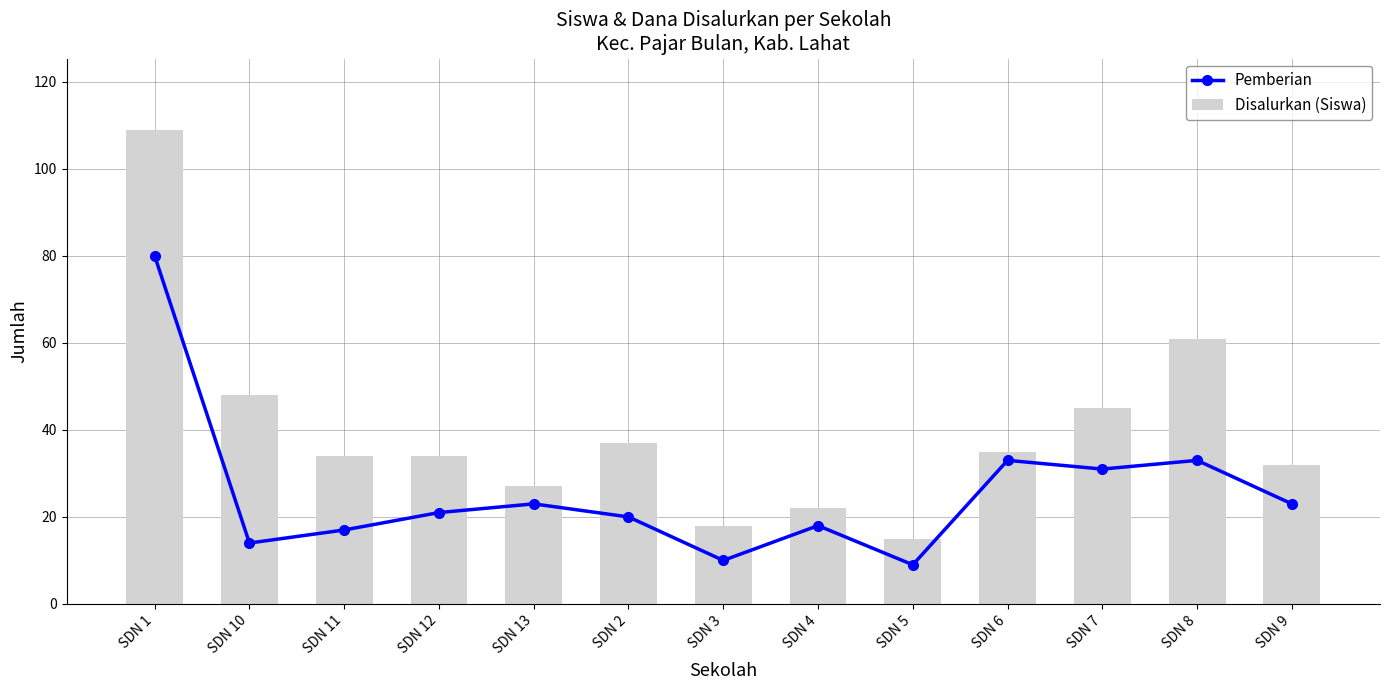

True or false: Disalurkan (Siswa) has a value of 37 at SDN 2.

True